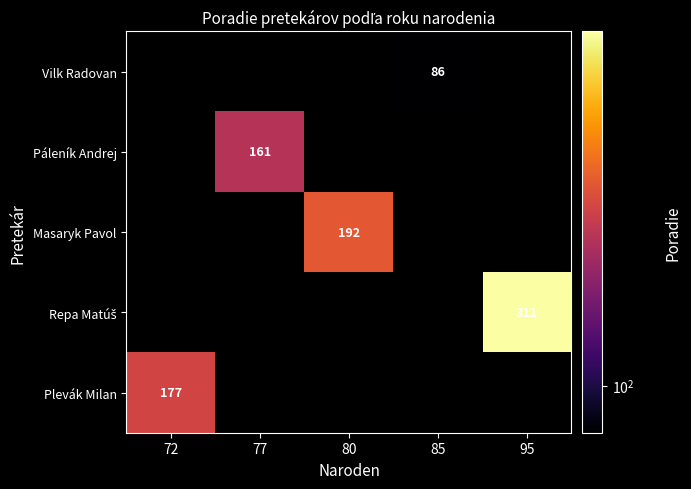

How many data points does each series have?

5